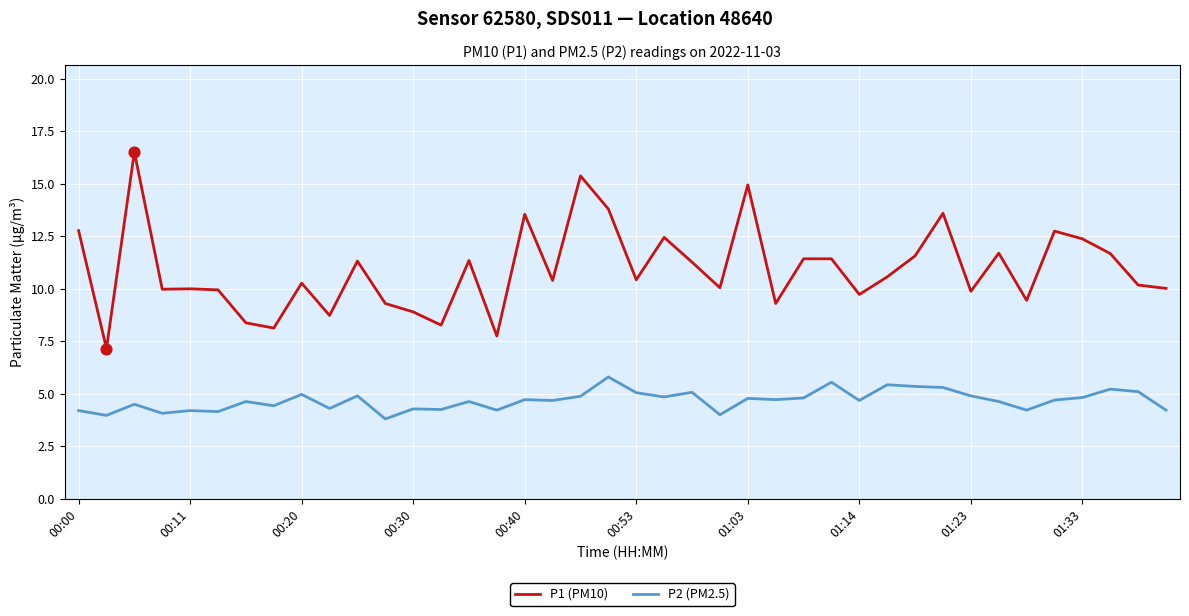

Which series has the largest total across all categories?

P1 (PM10)